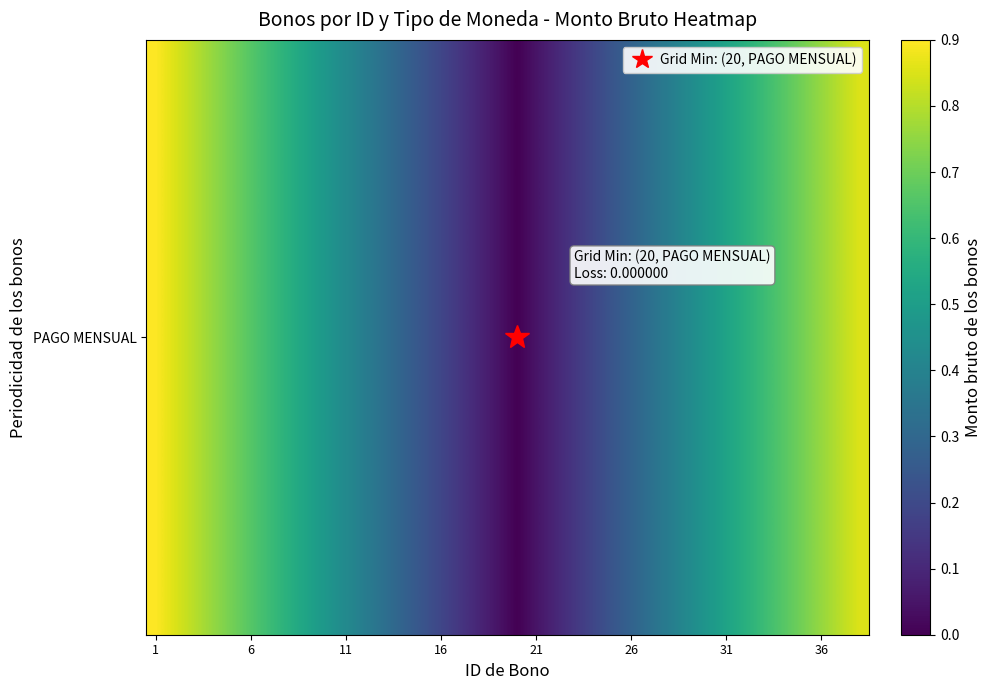

What is the average value?

0.5